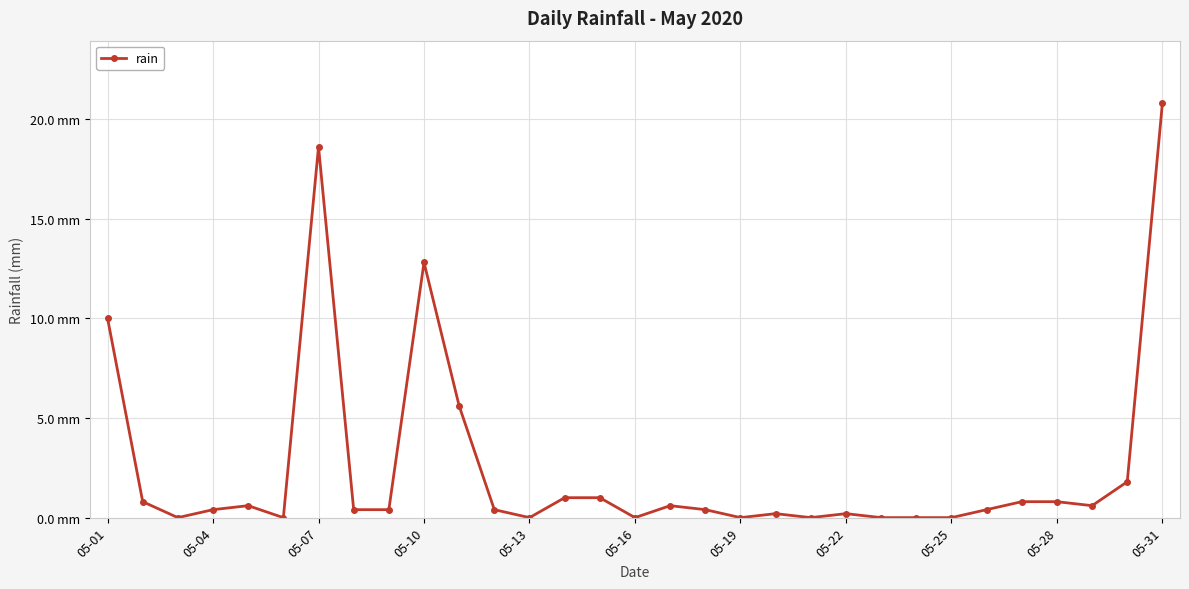

Reading left to right, transcribe all the data shown in this chart.

10.0	0.8	0.0	0.4	0.6	0.0	18.6	0.4	0.4	12.8	5.6	0.4	0.0	1.0	1.0	0.0	0.6	0.4	0.0	0.2	0.0	0.2	0.0	0.0	0.0	0.4	0.8	0.8	0.6	1.8	20.8